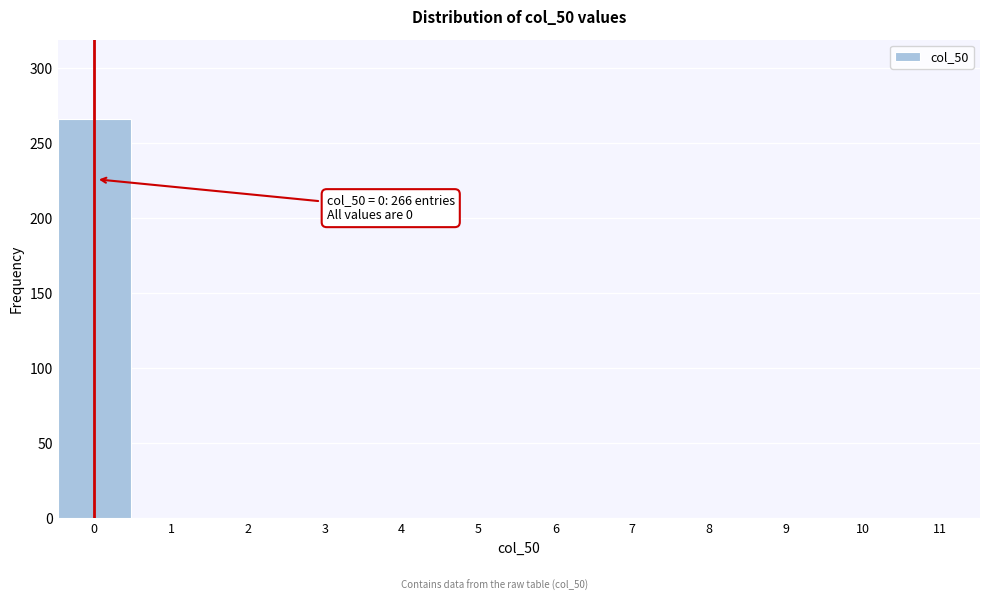

Reading right to left, what are all the values shown in this chart?

11=0	10=0	9=0	8=0	7=0	6=0	5=0	4=0	3=0	2=0	1=0	0=266